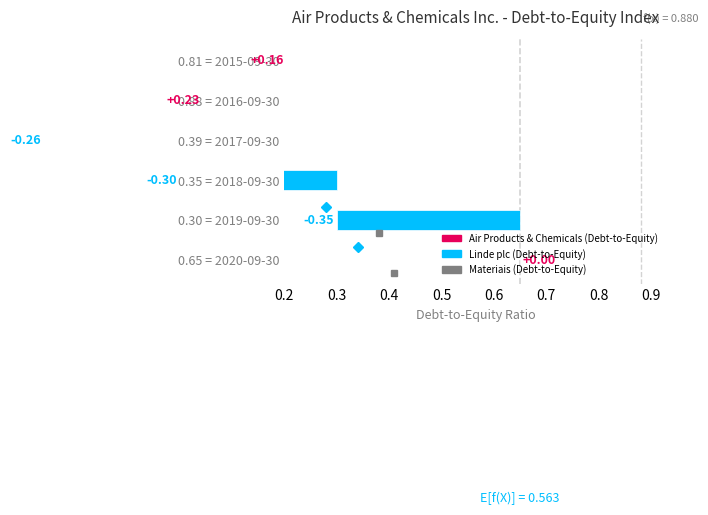

How many distinct data groups are displayed?

3